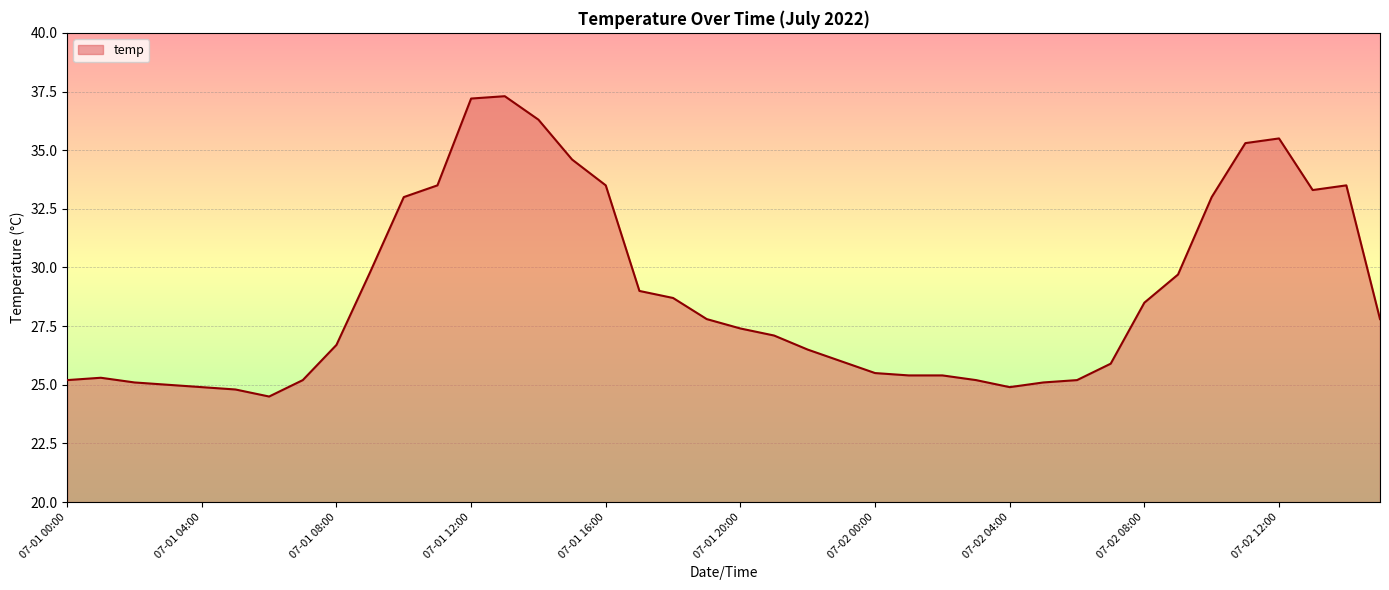

How many categories are shown in the chart?

40